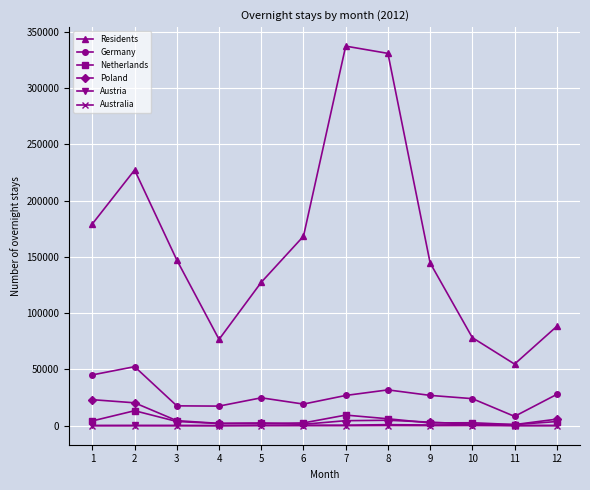

What is the highest value of the Residents series?

337243